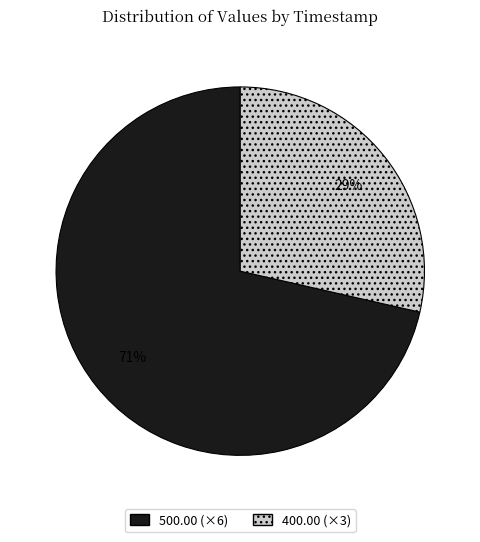

Rank the categories by value from lowest to highest.

400.00 (×3), 500.00 (×6)